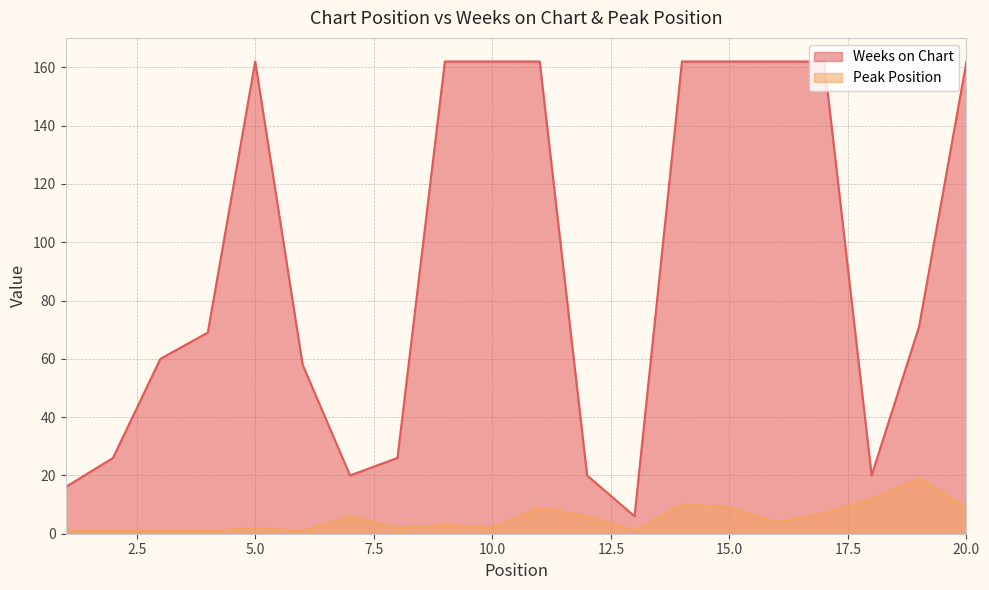

How many data points does each series have?

20